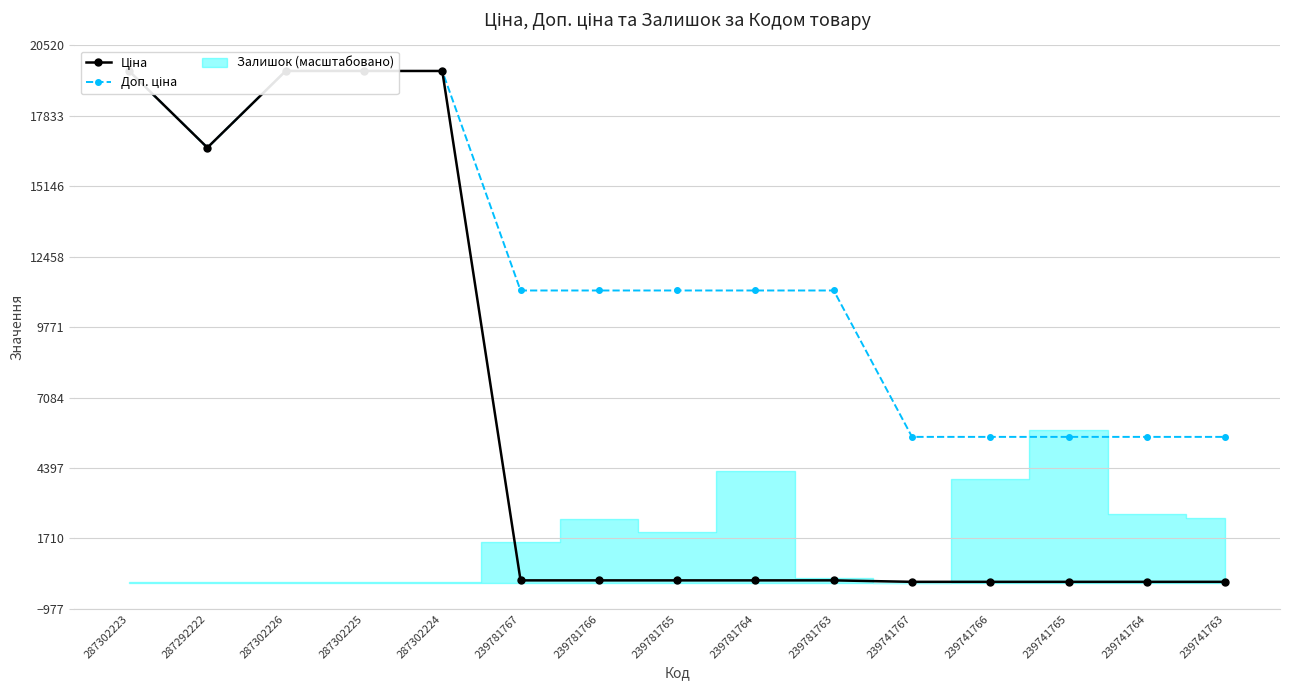

What position from the left is 287302223?

1